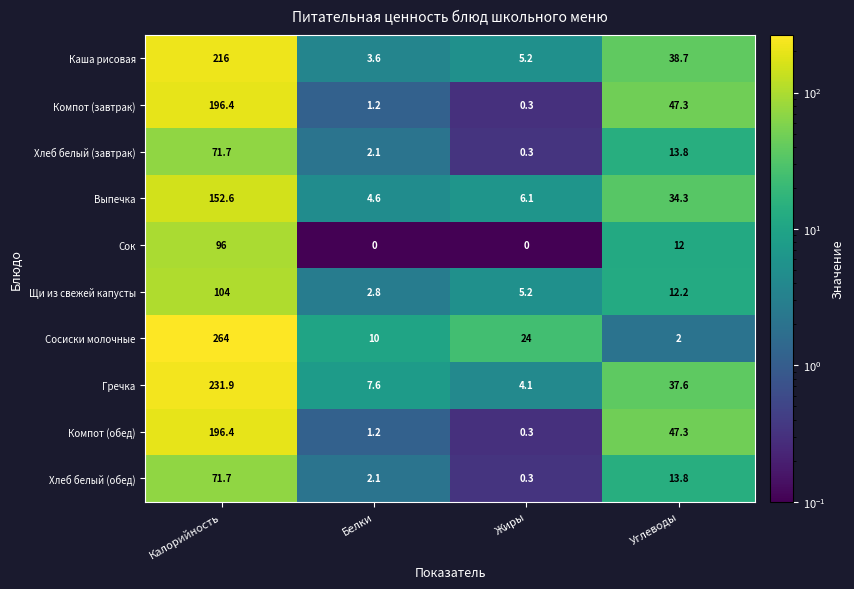

What is the difference between the maximum and minimum values in the Хлеб белый (завтрак) series?

71.4